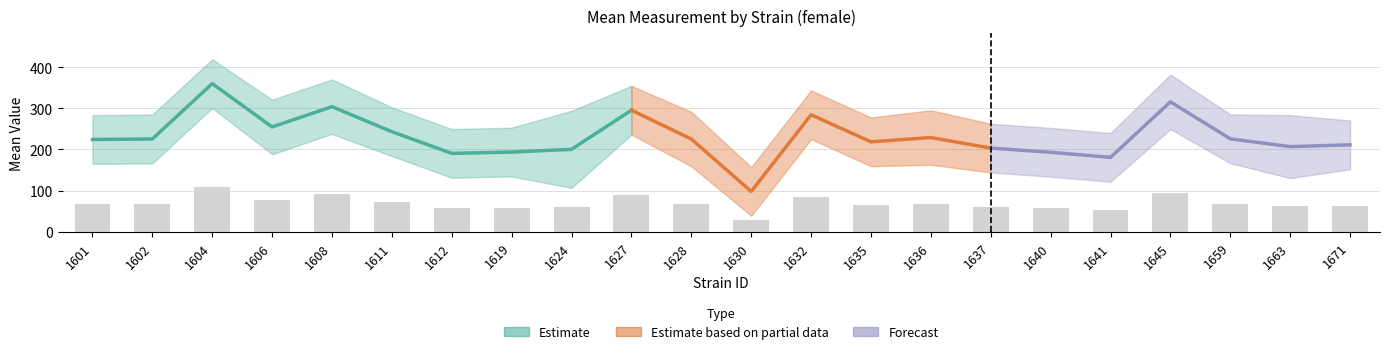

Does the chart contain any negative values?

No